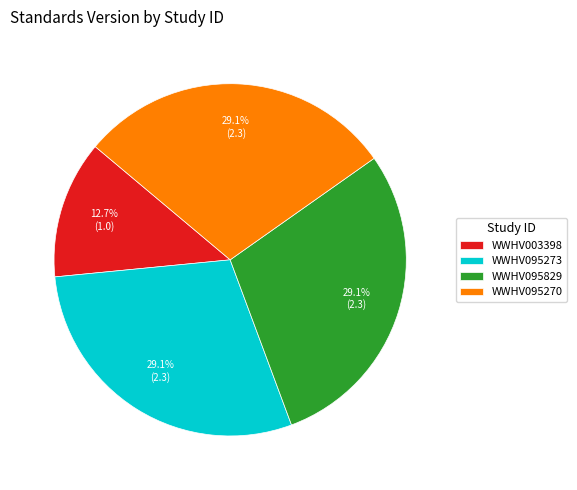

Does WWHV003398 account for over 50% of the chart?

No